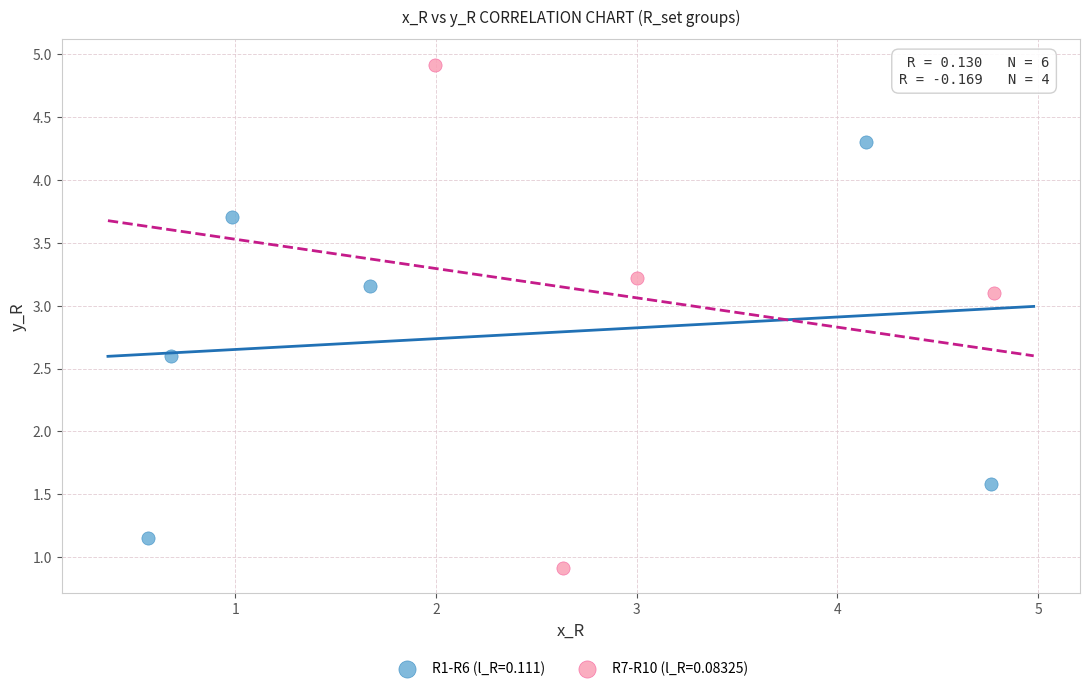

Which series has the widest spread of Y values?

R7-R10 (l_R=0.08325)